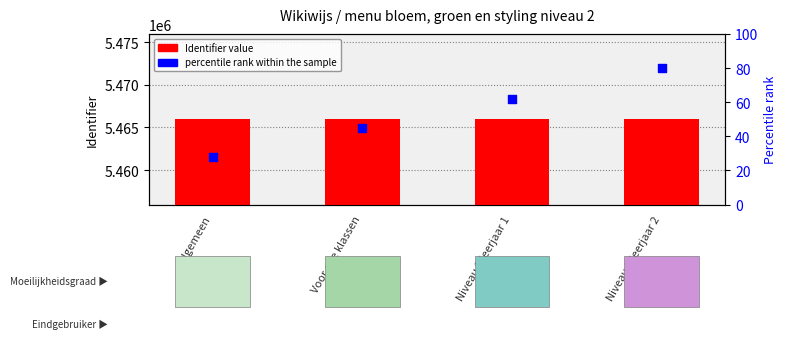

At which category is the sum across all series the highest?

Niveau 2 leerjaar 2